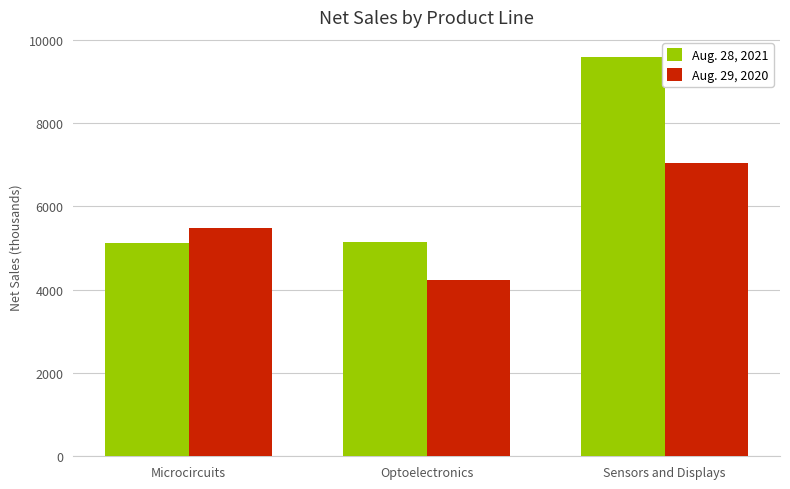

Which category has the highest value across all series?

Sensors and Displays